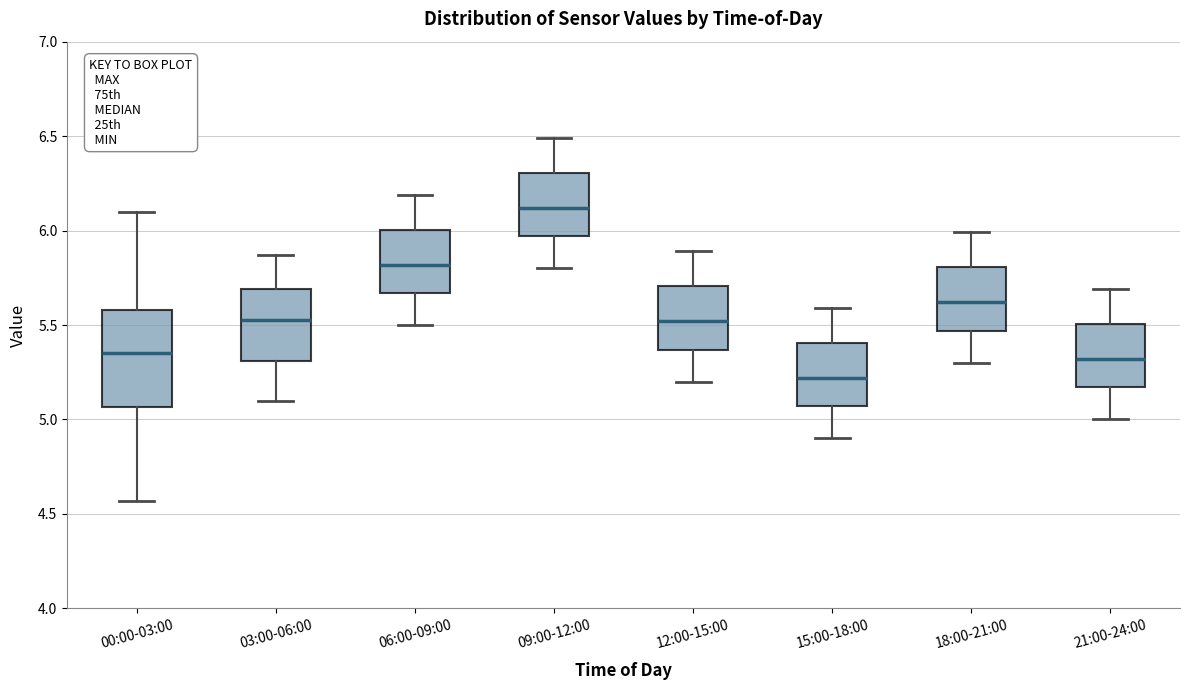

Where is the lower edge of the box for 03:00-06:00 on the y-axis? The values are not printed on the chart, so give them approximately, as read against the axis.

5.30